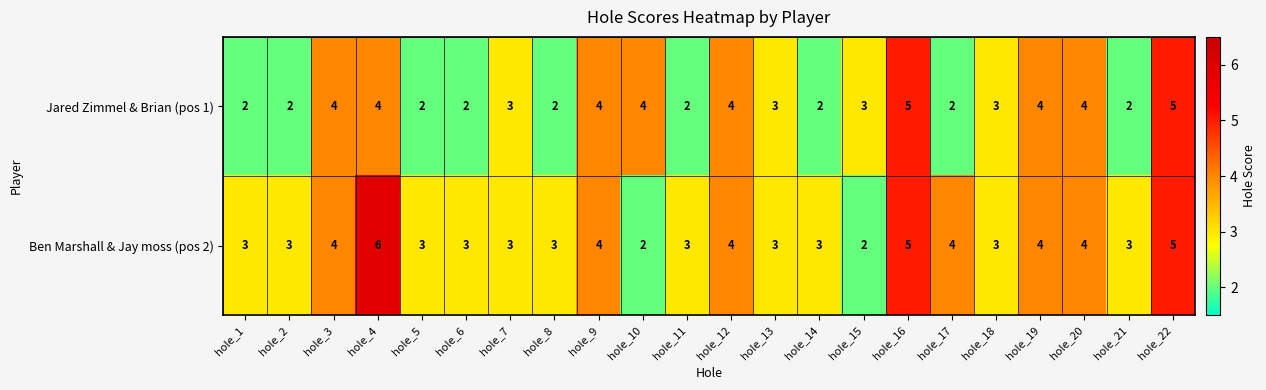

What is the total value across all series at hole_5?

5